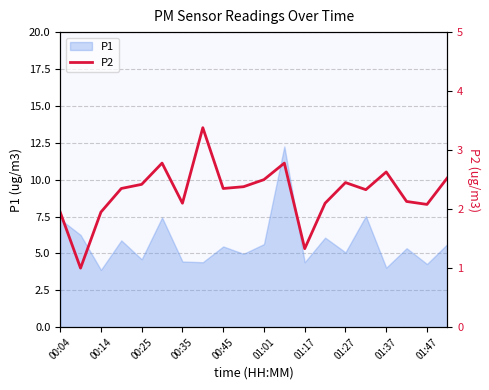

The value of P1 at 01:37 is 4.0. True or false?

True